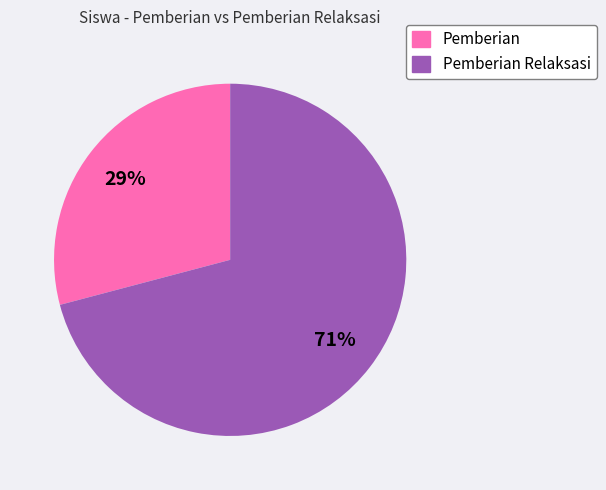

To the nearest percent, what is the average slice percentage?

50%